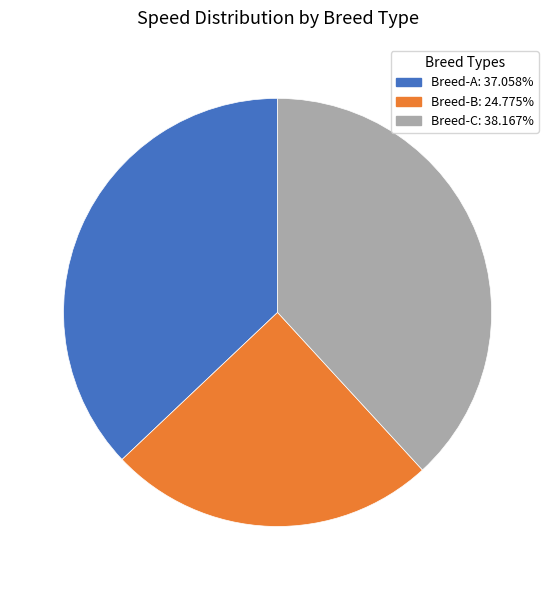

Is there any slice that represents more than half of the pie?

No